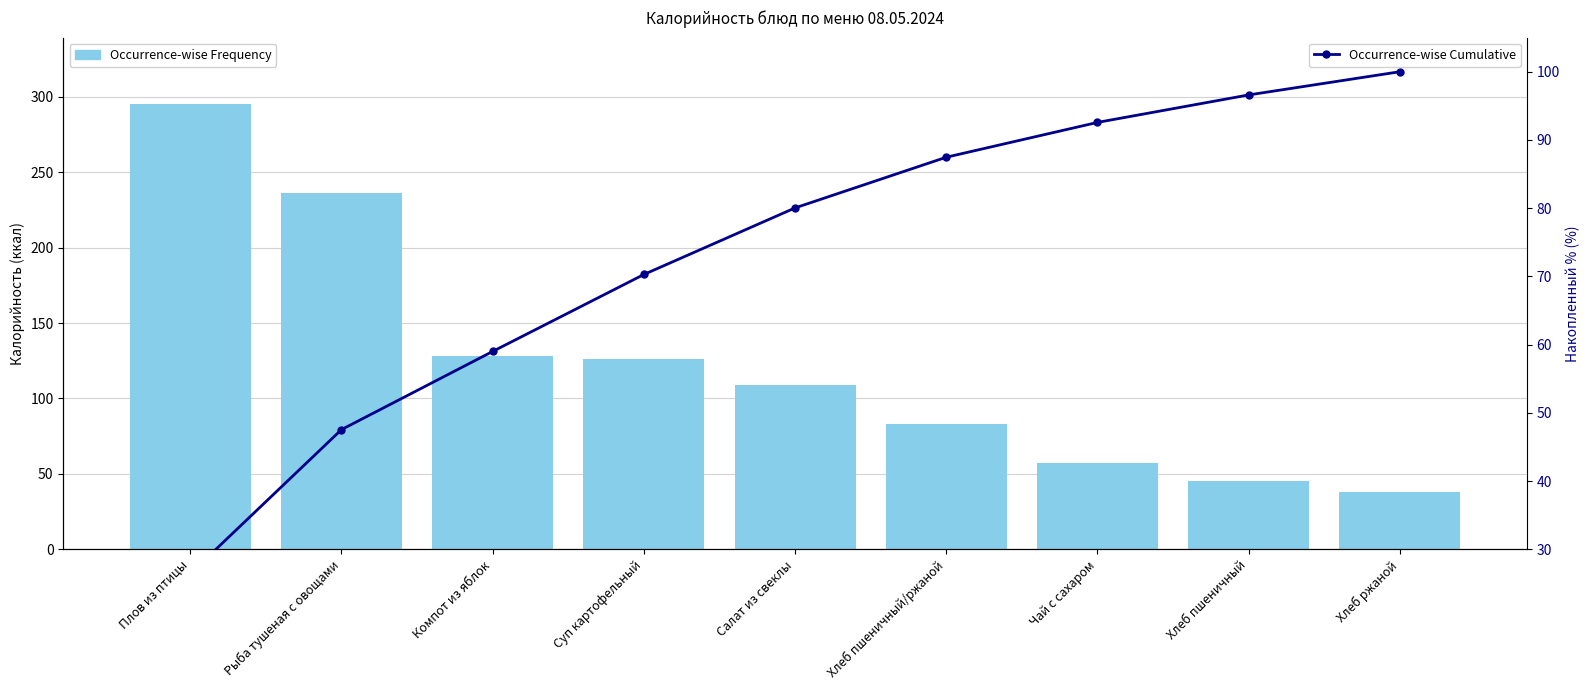

Reading right to left, list all the values displayed in this chart.

Occurrence-wise Frequency: 38.0	45.0	57.0	83.0	109.0	126.0	128.0	236.0	295.0
Occurrence-wise Cumulative: 100.0	96.6	92.6	87.5	80.0	70.3	59.0	47.5	26.4